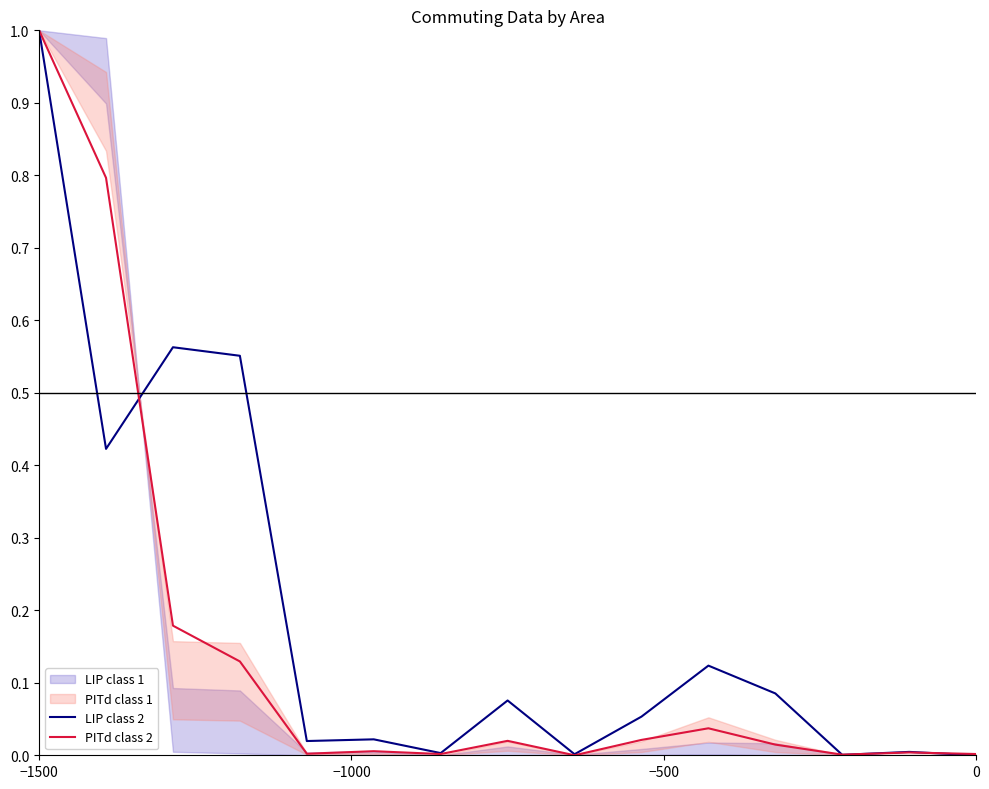

Reading left to right, list all the values displayed in this chart.

LIP class 2: 1.0	0.4	0.6	0.6	0.0	0.0	0.0	0.1	0.0	0.1	0.1	0.1	0.0	0.0	0.0
PITd class 2: 1.0	0.8	0.2	0.1	0.0	0.0	0.0	0.0	0.0	0.0	0.0	0.0	0.0	0.0	0.0